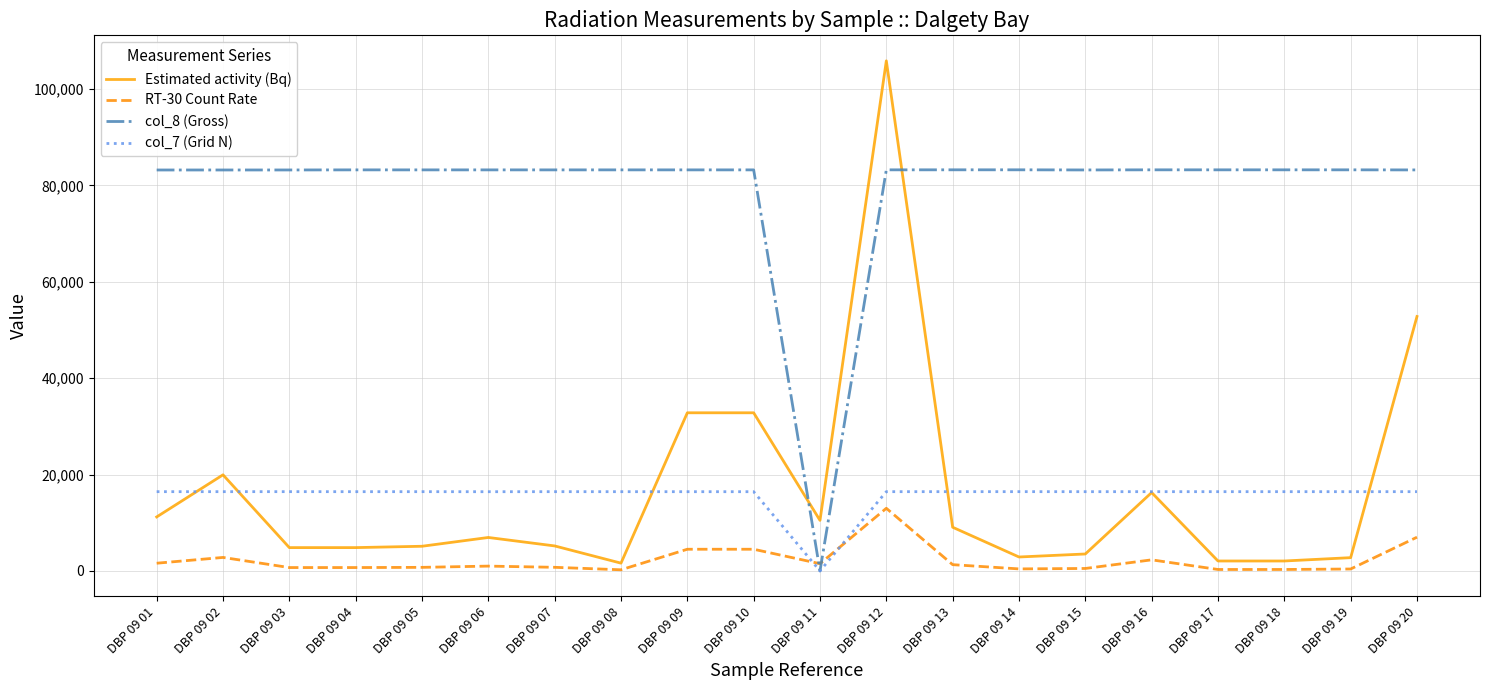

At which category does the chart reach its peak across all series?

DBP 09 12